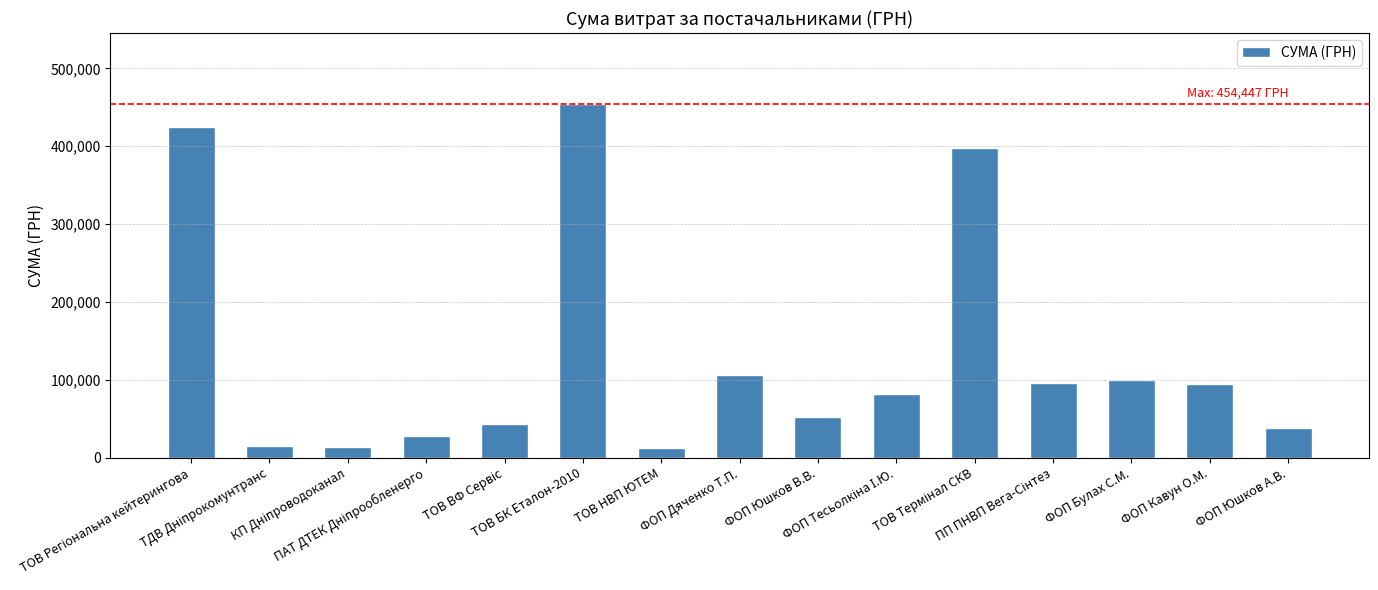

What is the average value?

130448.0